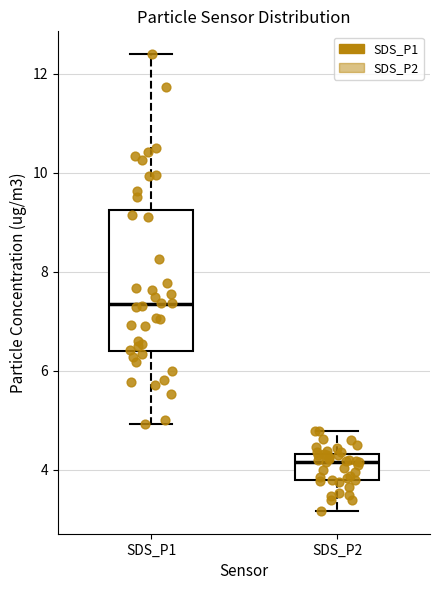

Which box is the tallest, from its lower edge to its upper edge?

SDS_P1